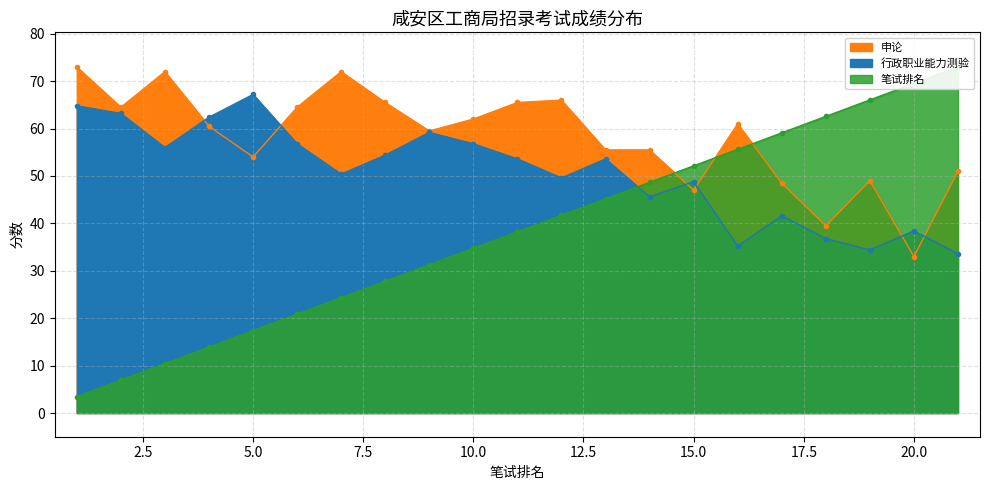

Rank the series by their maximum value, from lowest to highest.

行政职业能力测验, 申论, 笔试排名